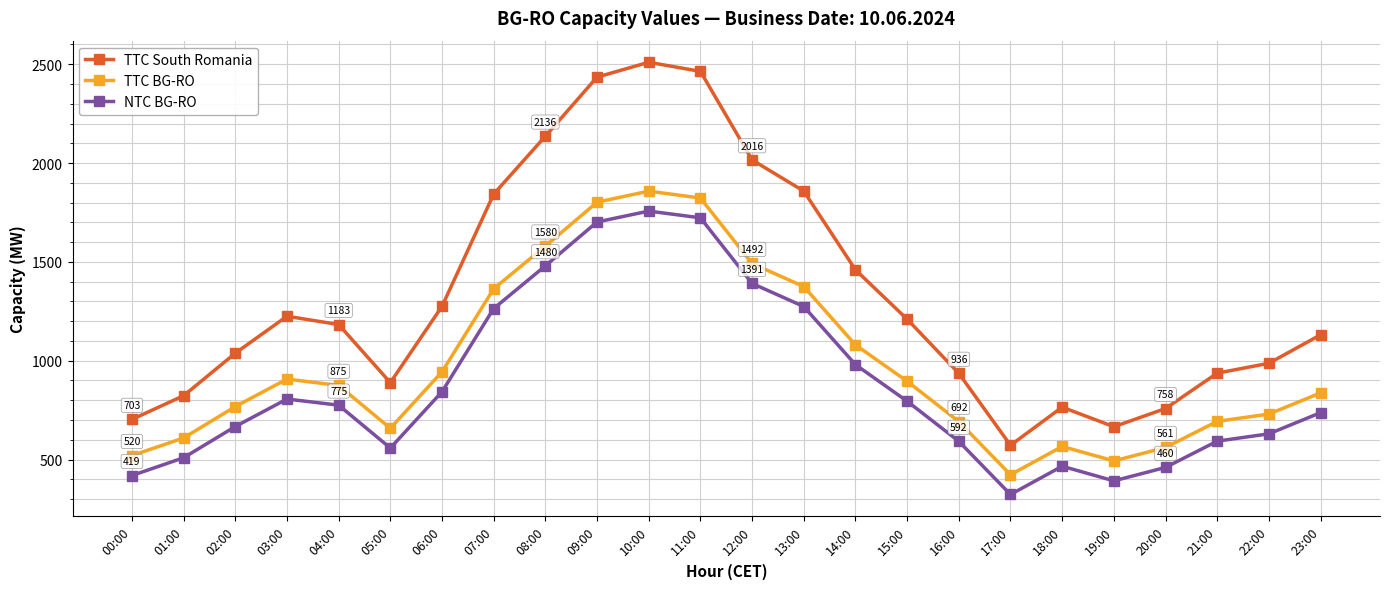

What is the label of the 10th point from the left?

09:00